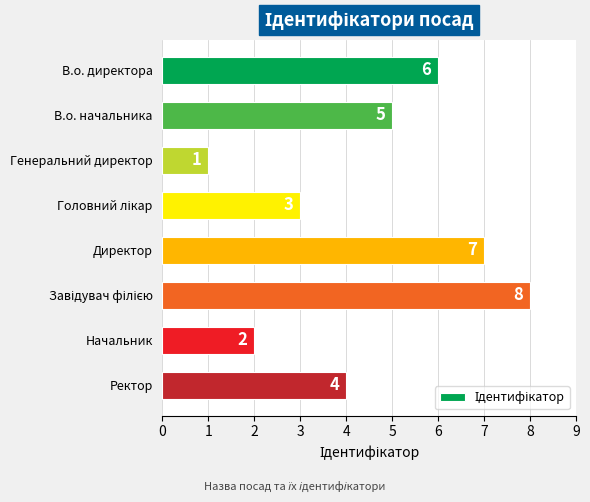

How many data points does each series have?

8